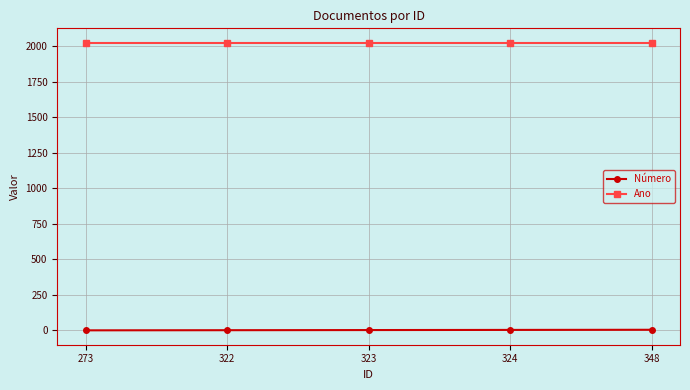

What is the maximum value shown in the chart?

2025